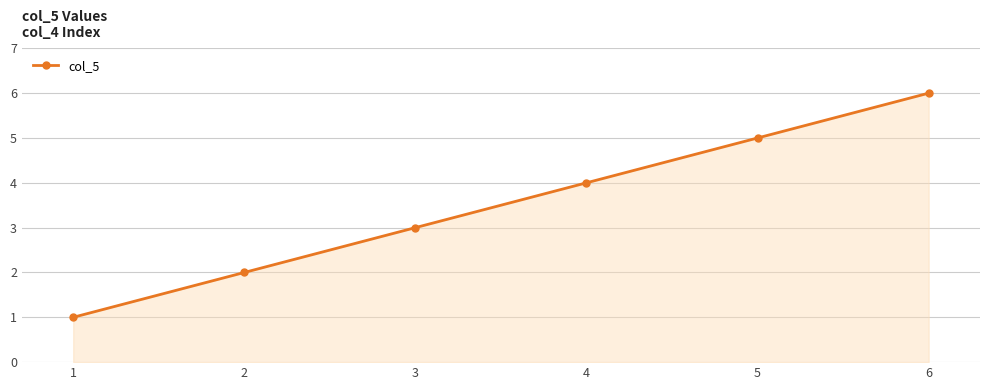

True or false: the data has more than 0 interior local peaks.

False